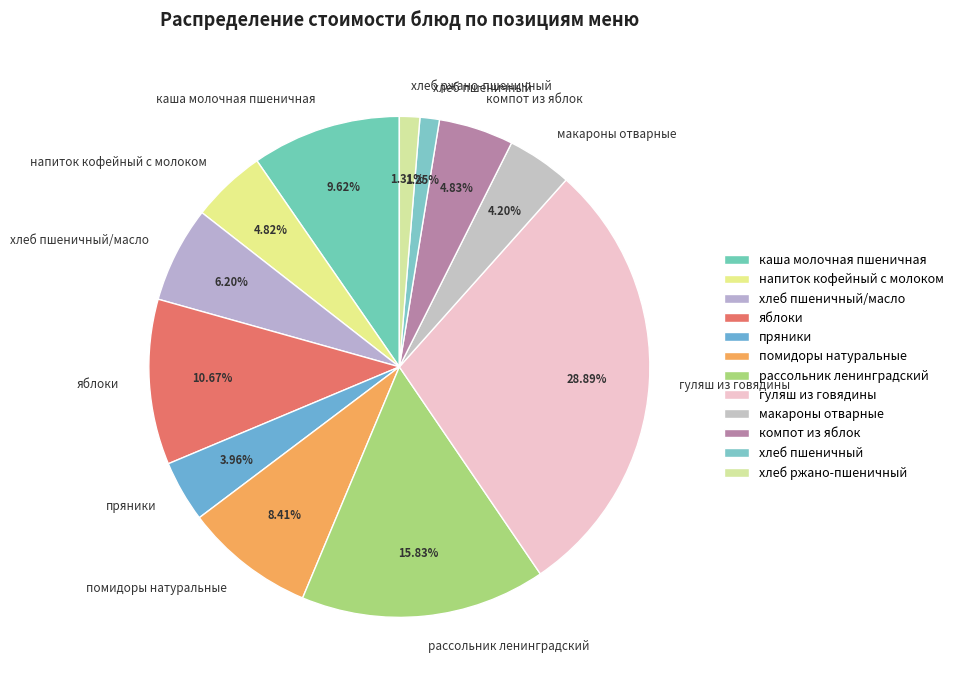

True or false: хлеб ржано-пшеничный accounts for 1% of the total.

True